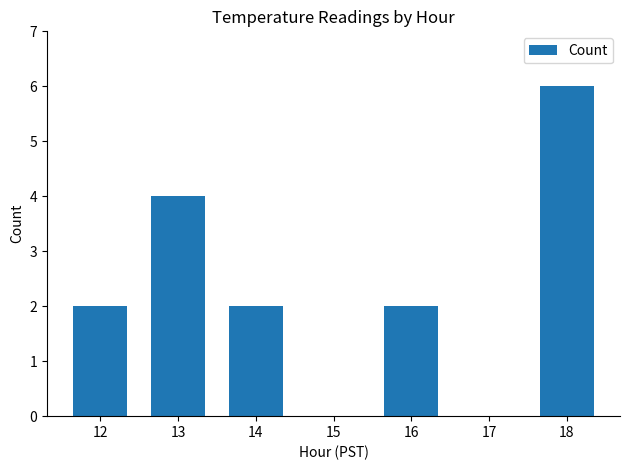

What is the greatest value displayed?

6